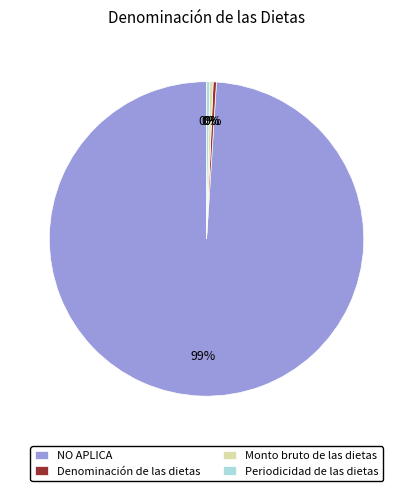

The Monto bruto de las dietas slice represents 11% of the pie. True or false?

False